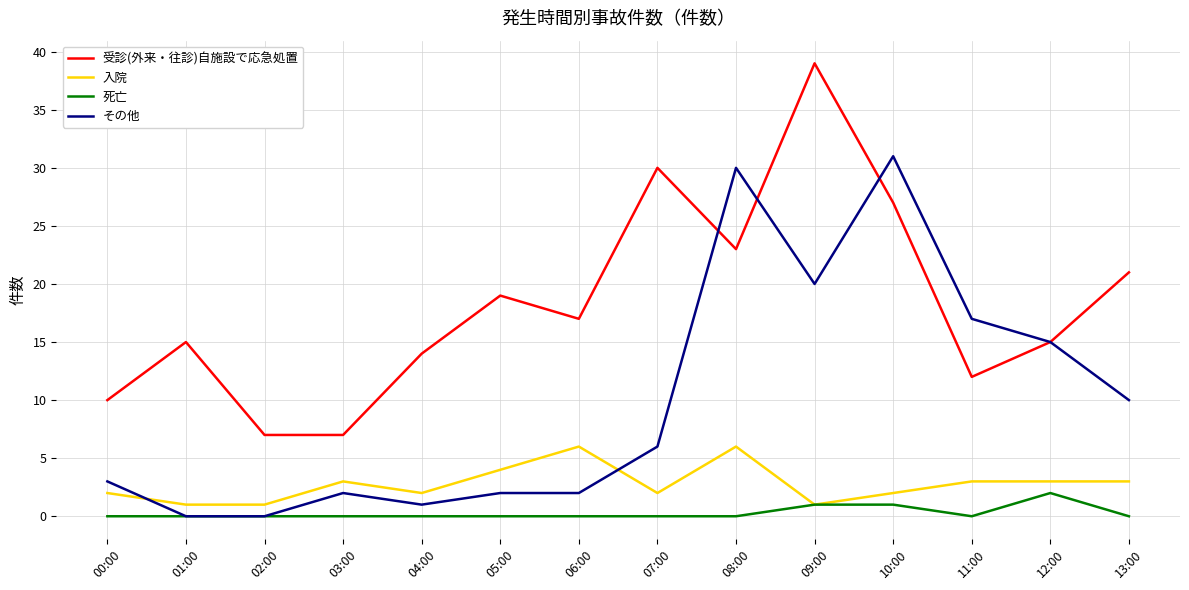

The value of 受診(外来・往診)自施設で応急処置 at 09:00 is 61. True or false?

False